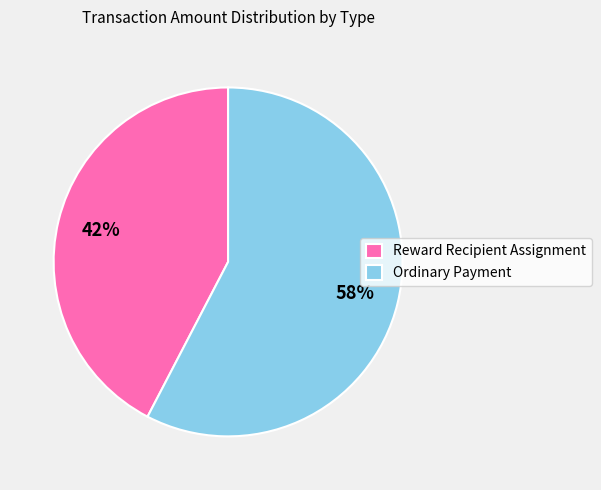

Count the number of slices in the pie.

2